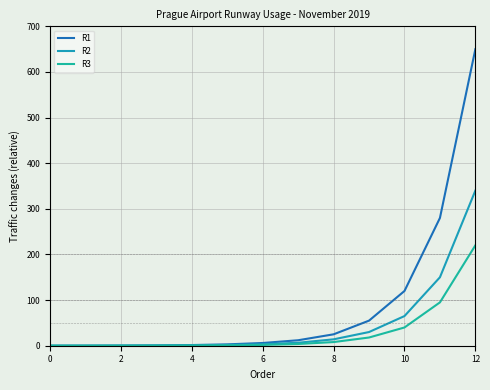

Does the chart display data point markers on the line(s)?

No